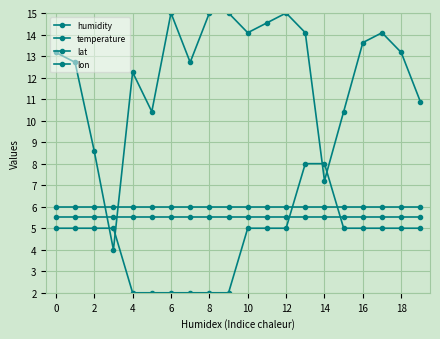

Is this an area chart (filled region under the line)?

No